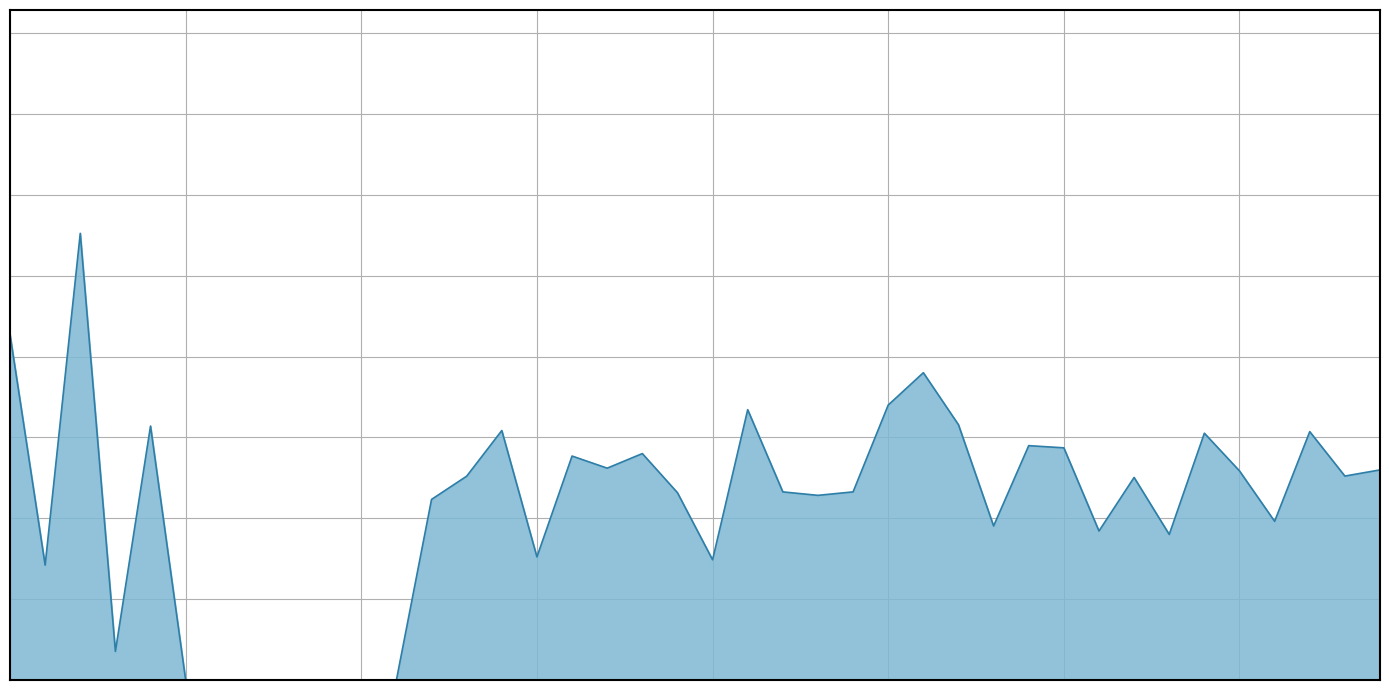

Is this an area chart (filled region under the line)?

Yes